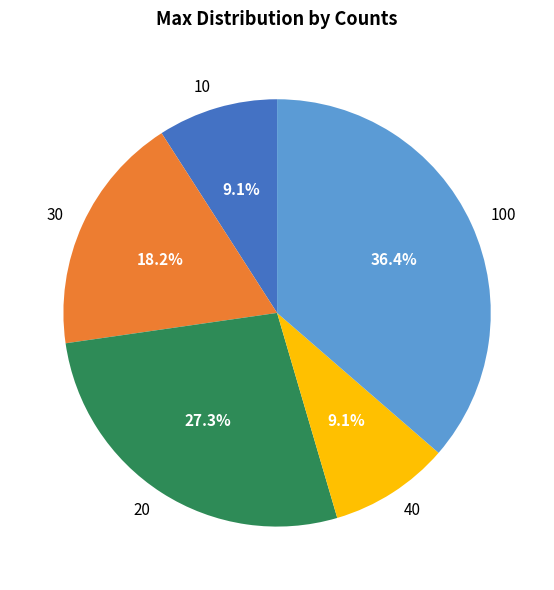

To the nearest percent, what is the difference between the 20 and 100 slice percentages?

9%